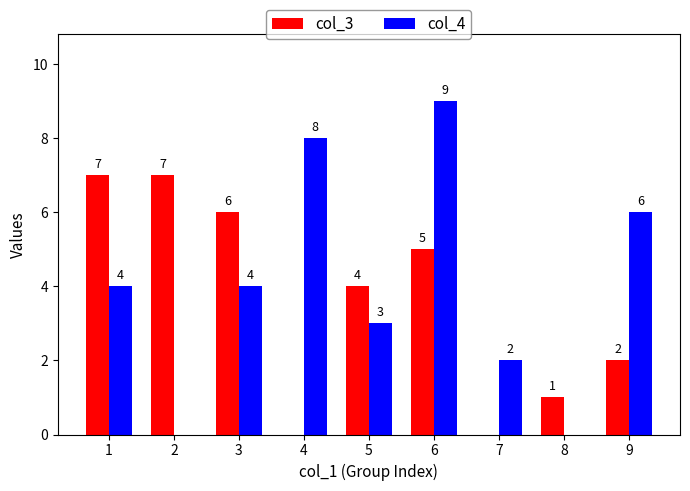

What is the sum of the col_4 values at 2 and 5?

3